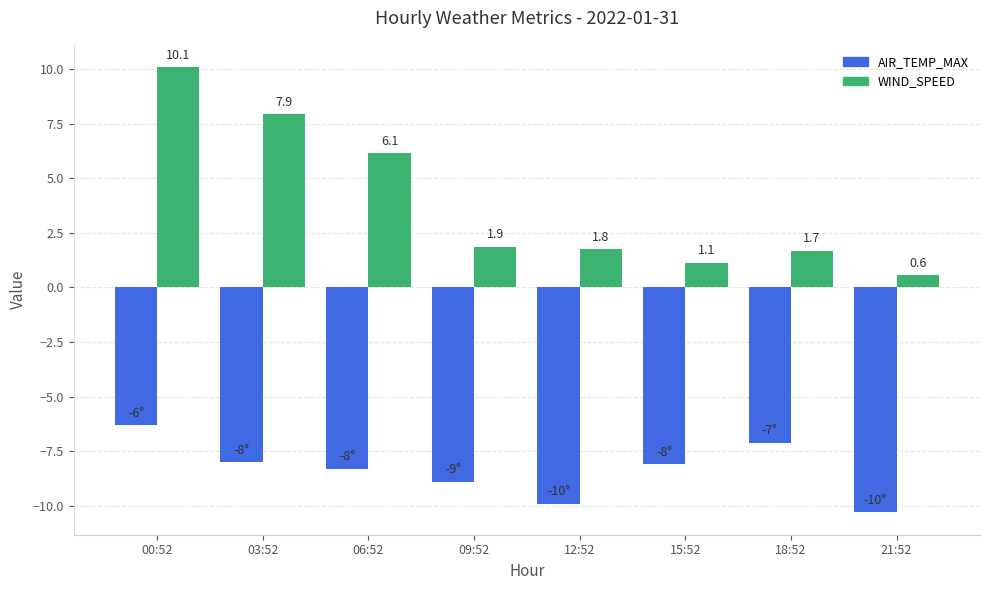

Which series has the widest spread of values?

WIND_SPEED